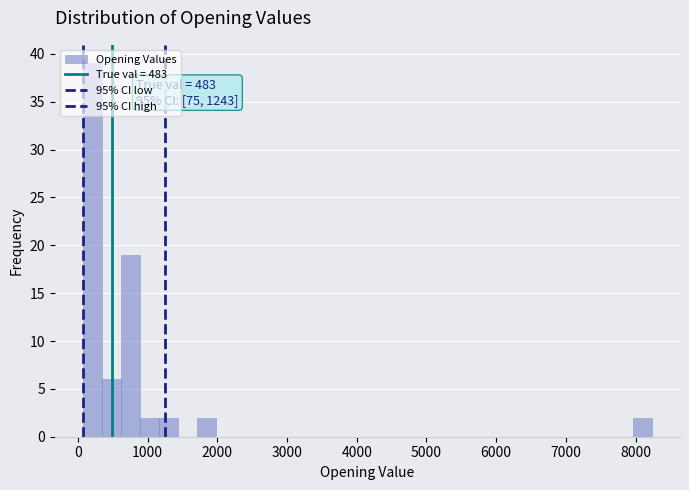

Read against the x-axis, roughly where is the centre of the tallest bar?

200